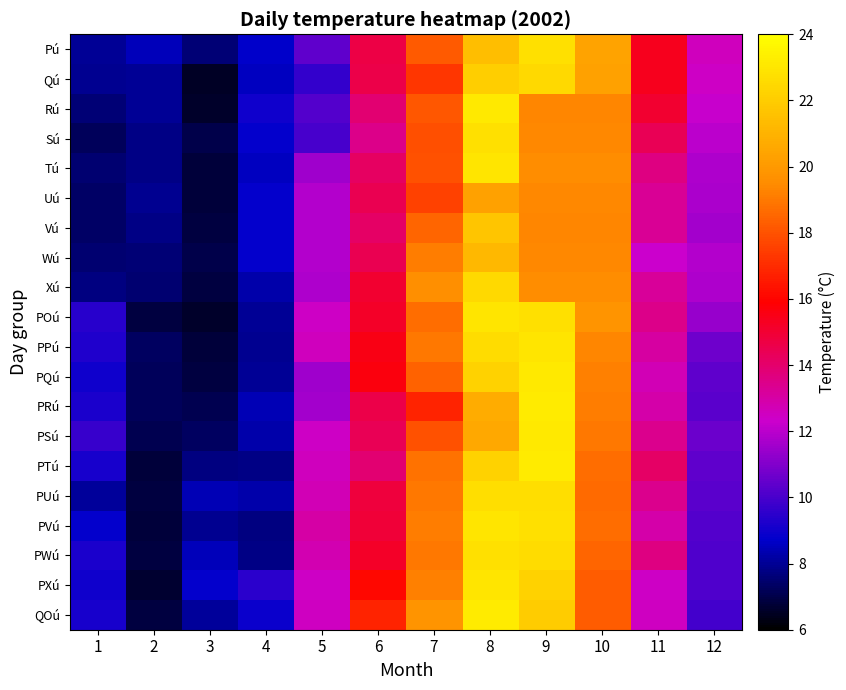

How many series are shown in this chart?

20